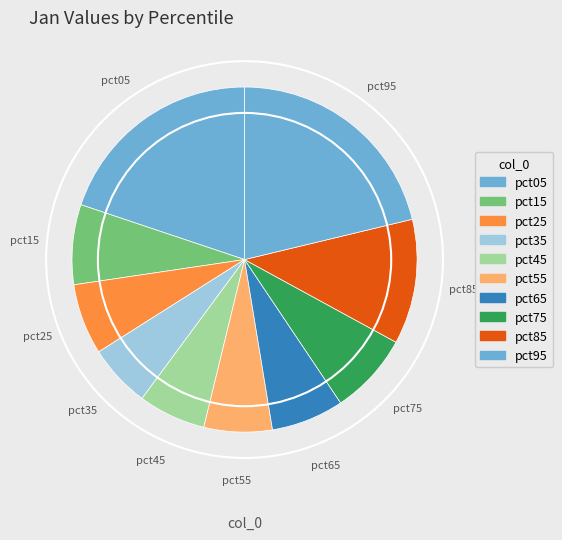

Count the number of slices in the pie.

10